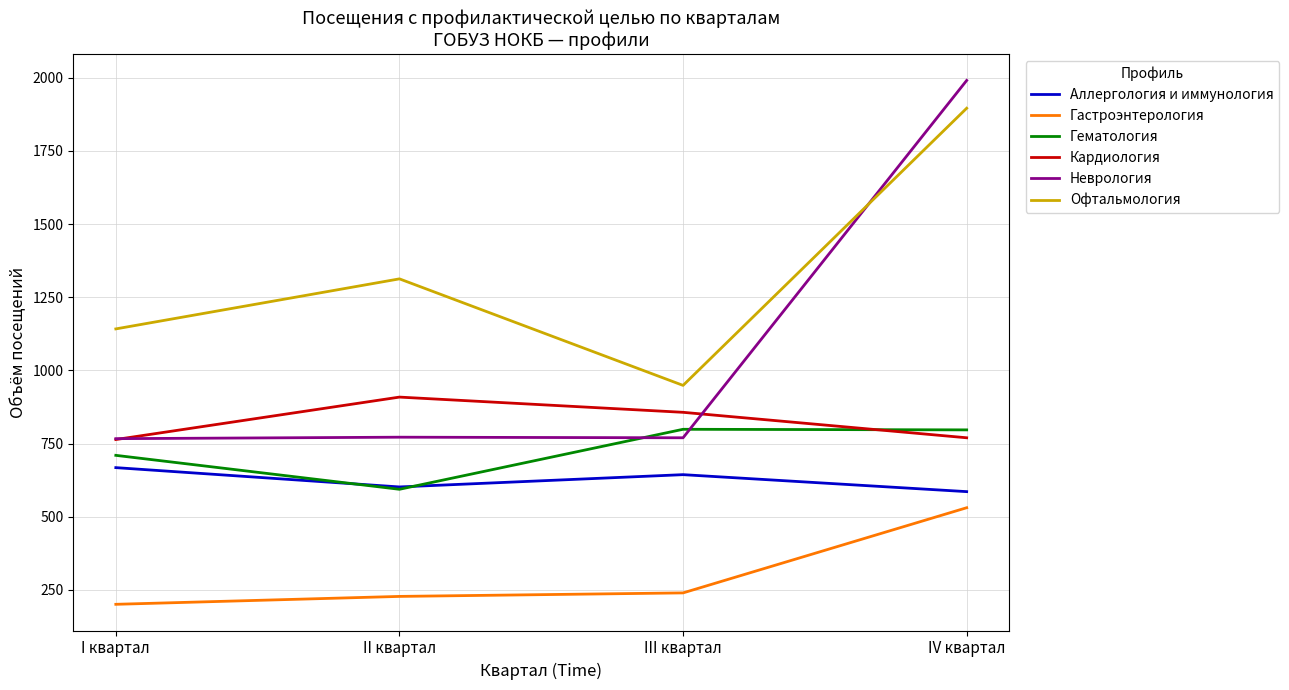

What is the difference between the maximum and minimum values in the Кардиология series?

145